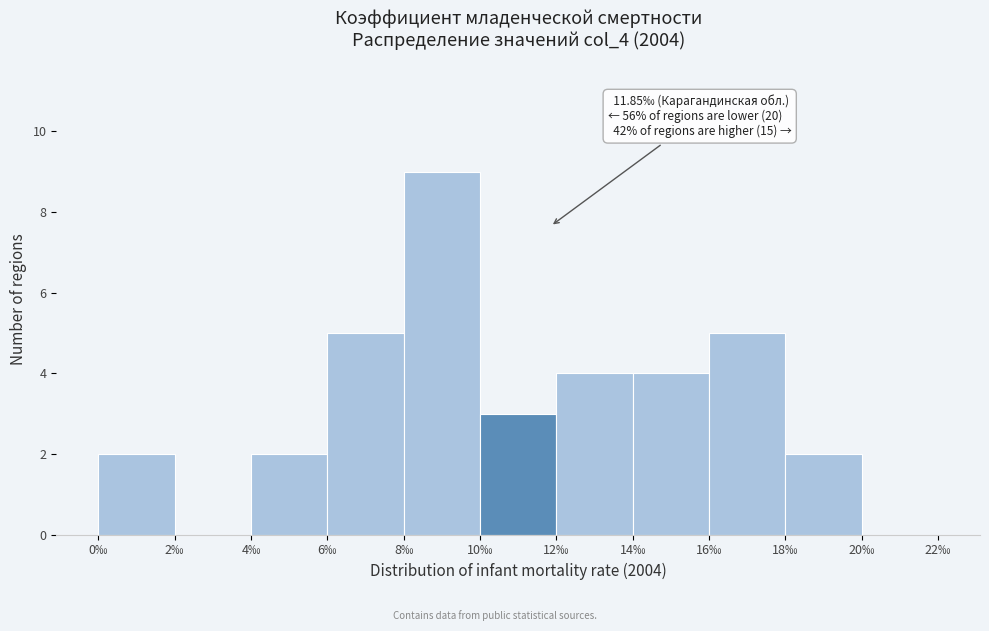

Over which range of the x-axis is the bar tallest?

8 to 10